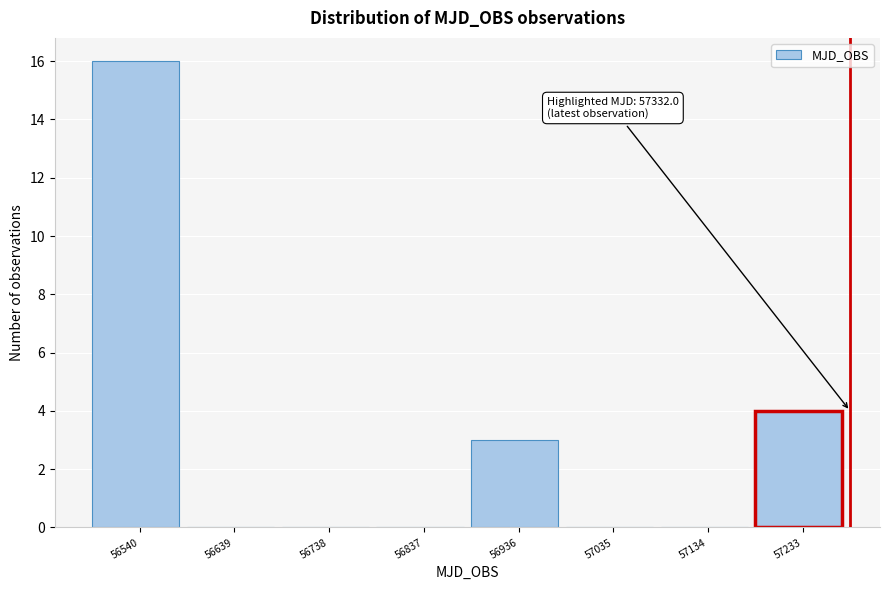

Reading right to left, transcribe all the data shown in this chart.

57233=4	57134=0	57035=0	56936=3	56837=0	56738=0	56639=0	56540=16